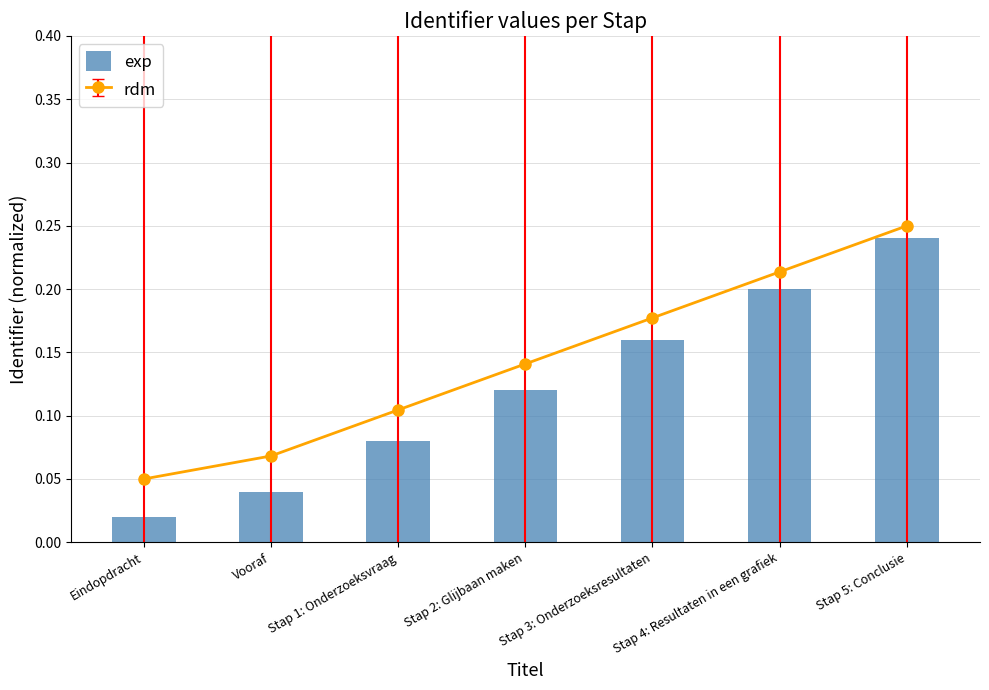

List the labels in order of value, largest first.

Stap 5: Conclusie, Stap 4: Resultaten in een grafiek, Stap 3: Onderzoeksresultaten, Stap 2: Glijbaan maken, Stap 1: Onderzoeksvraag, Vooraf, Eindopdracht